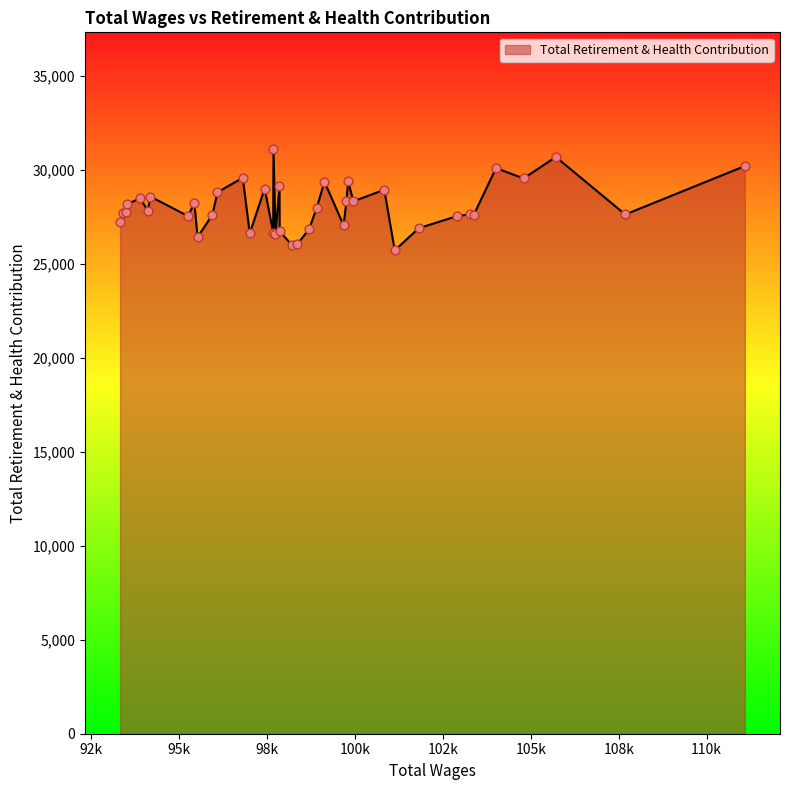

What is the difference between the maximum and minimum values?

5383